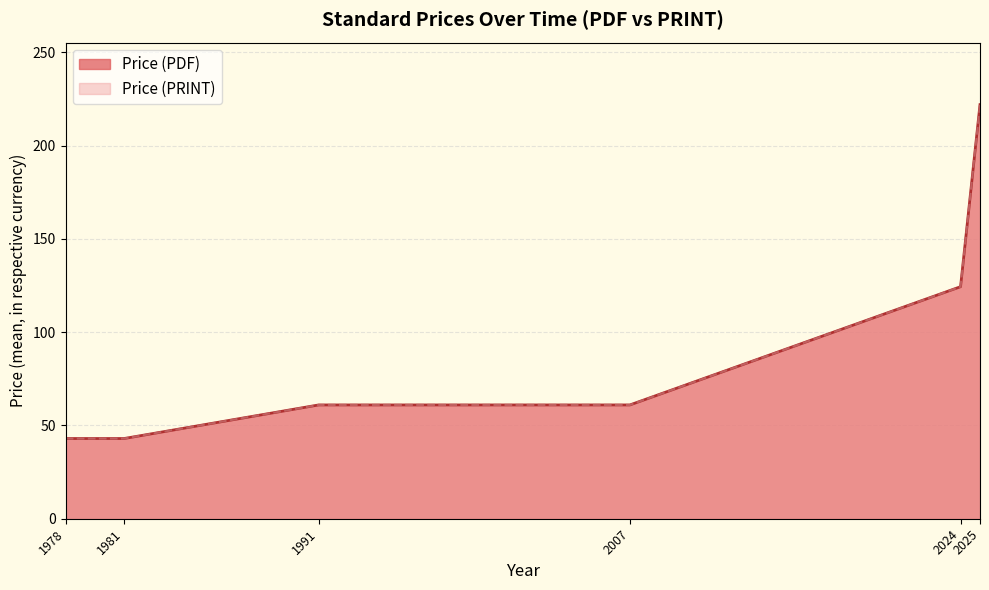

Which has a higher value, 2024 or 2024?

2024